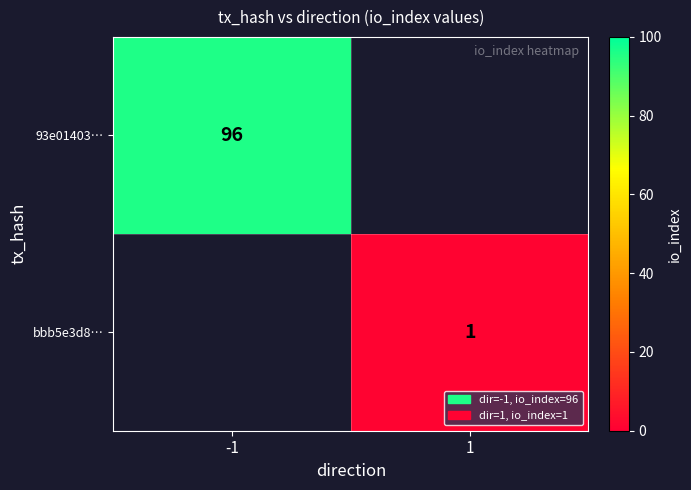

True or false: 93e01403… has a value of 30 at -1.

False